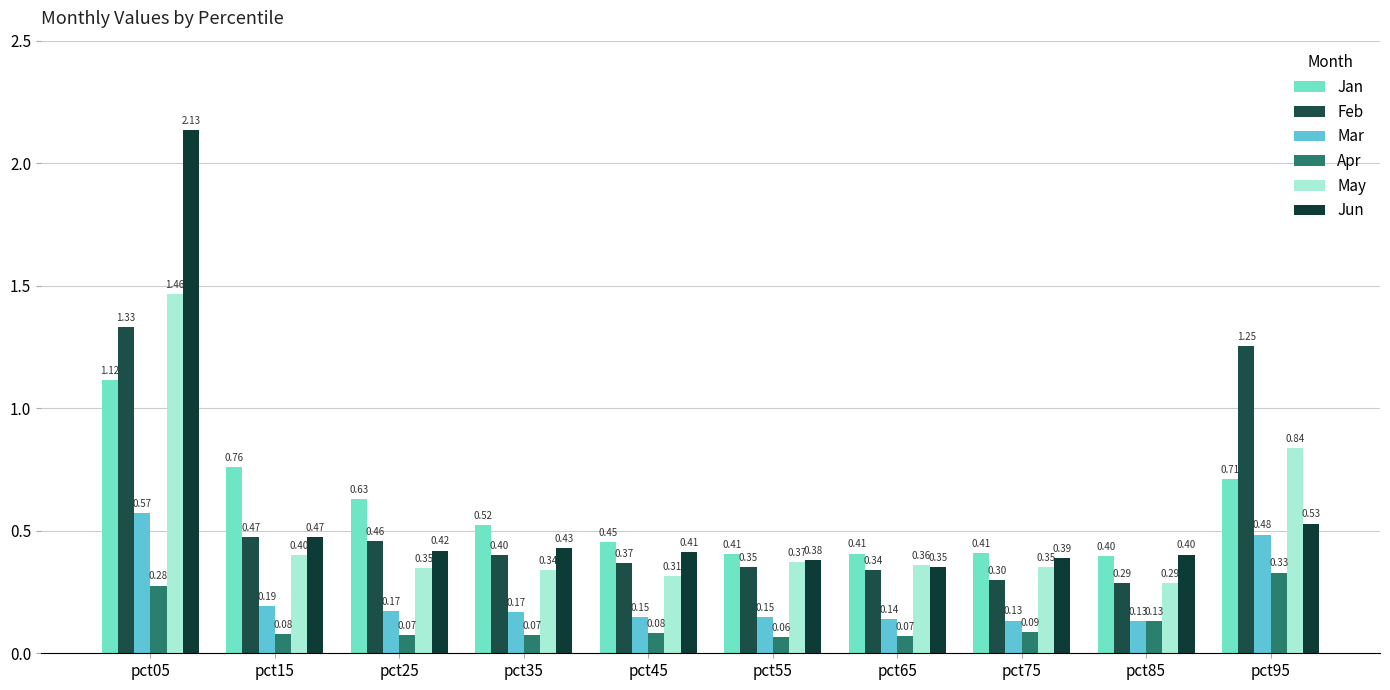

Reading left to right, transcribe all the data shown in this chart.

Jan: 1.1	0.8	0.6	0.5	0.5	0.4	0.4	0.4	0.4	0.7
Feb: 1.3	0.5	0.5	0.4	0.4	0.4	0.3	0.3	0.3	1.3
Mar: 0.6	0.2	0.2	0.2	0.1	0.1	0.1	0.1	0.1	0.5
Apr: 0.3	0.1	0.1	0.1	0.1	0.1	0.1	0.1	0.1	0.3
May: 1.5	0.4	0.3	0.3	0.3	0.4	0.4	0.4	0.3	0.8
Jun: 2.1	0.5	0.4	0.4	0.4	0.4	0.4	0.4	0.4	0.5